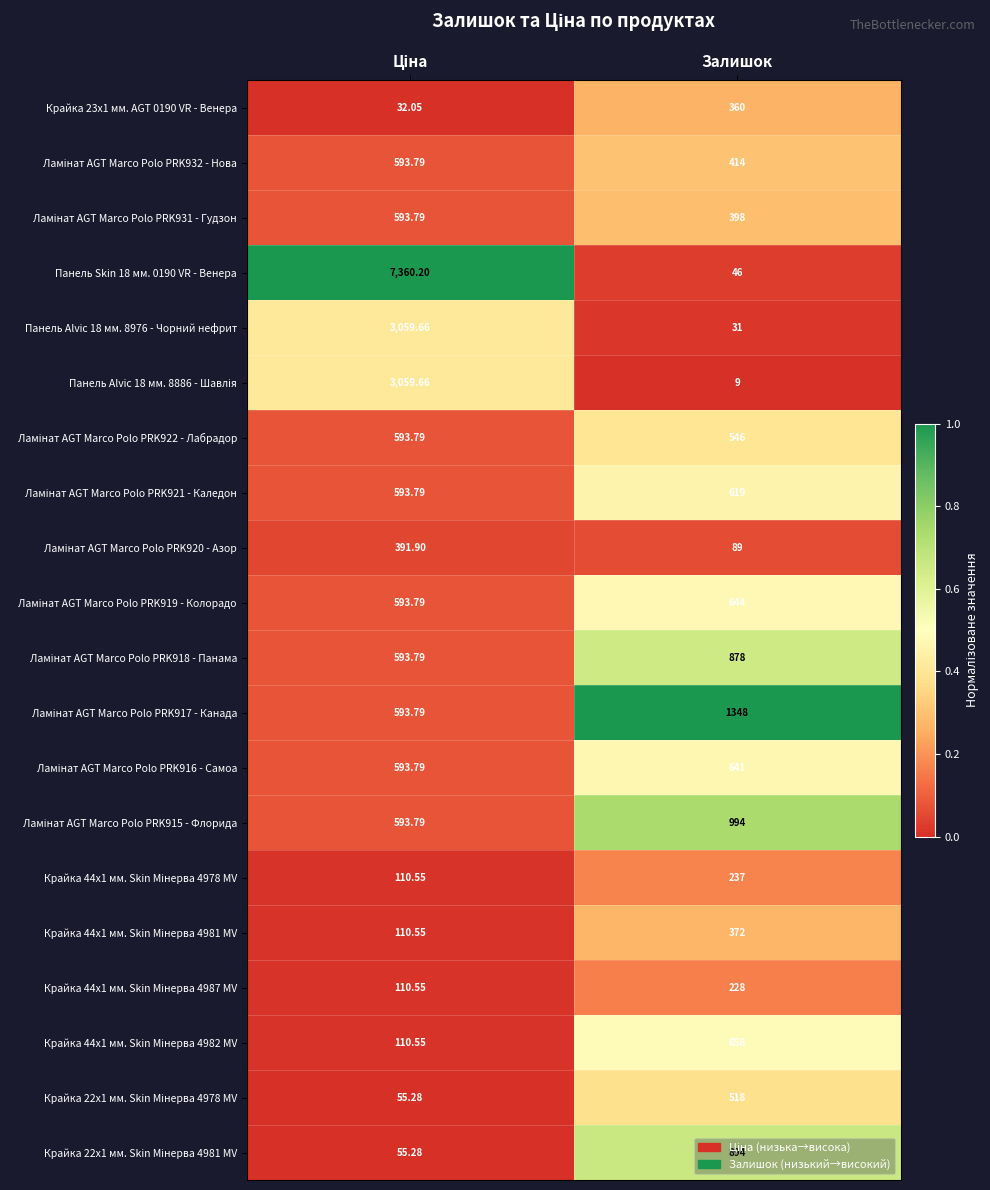

Which category has the lowest value across all series?

Залишок